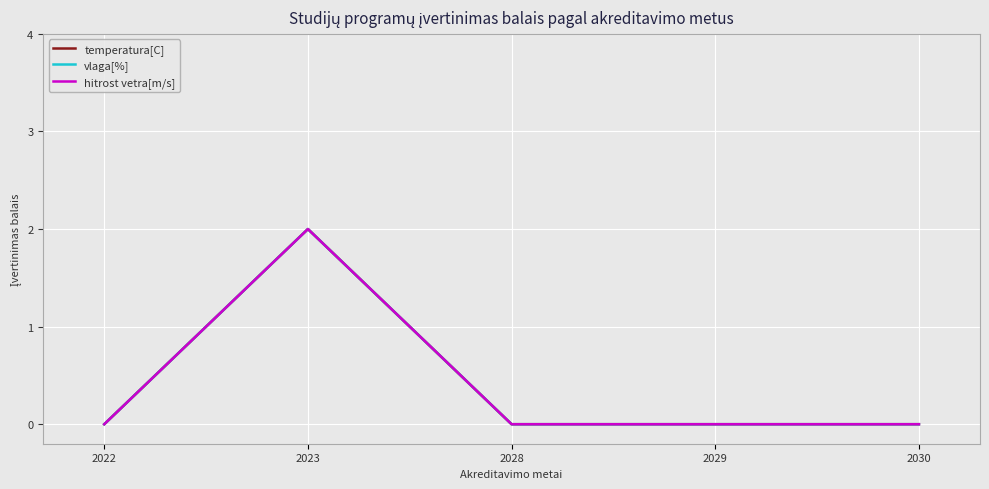

Between 2022 and 2028, which is larger?

2022